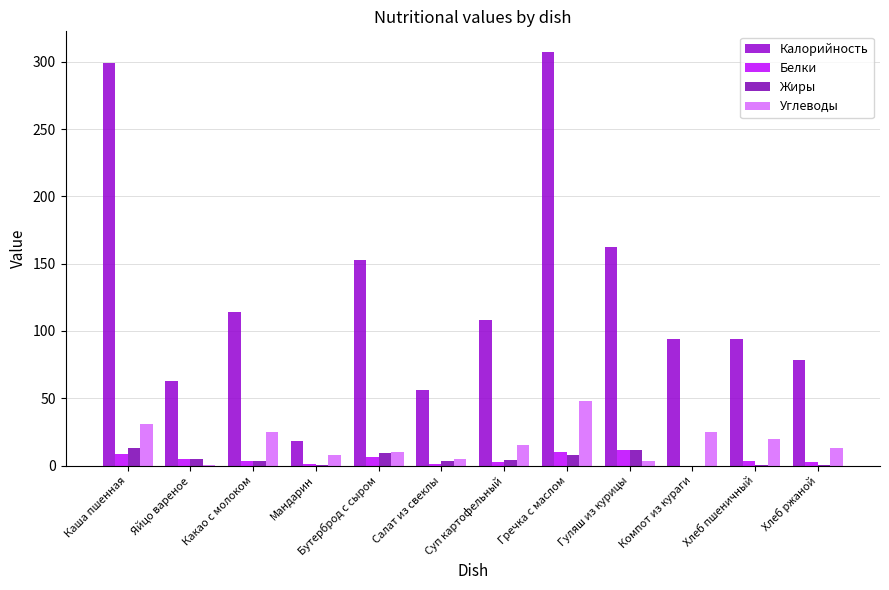

How many distinct data groups are displayed?

4